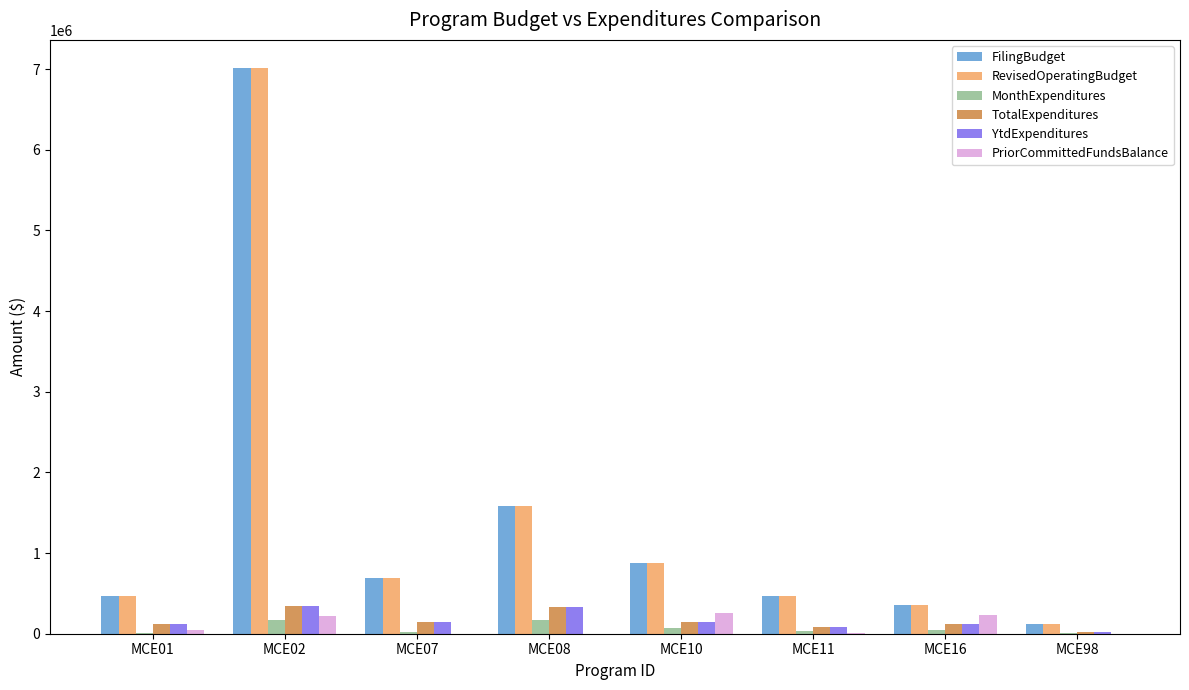

True or false: FilingBudget has a value of 361481 at MCE16.

True